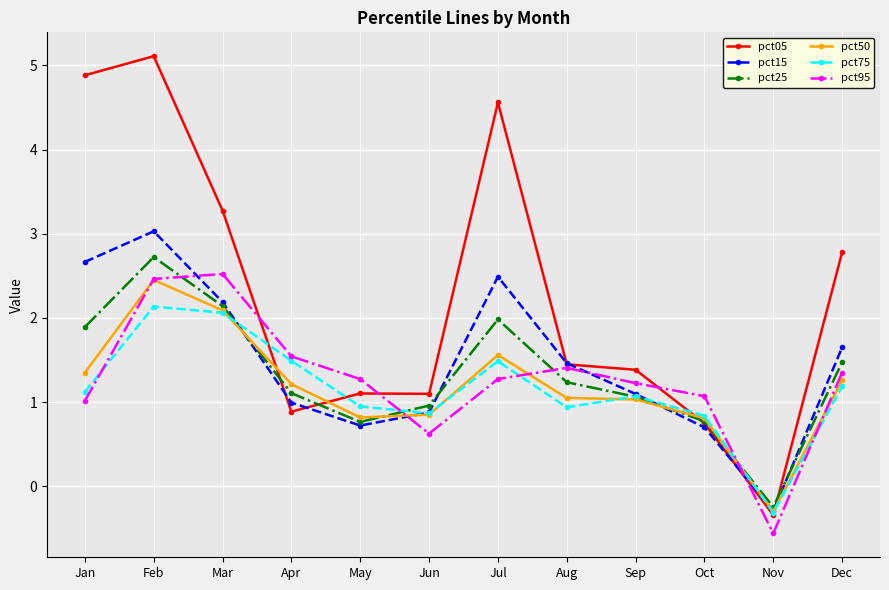

How many data points in pct50 are above 1?

8